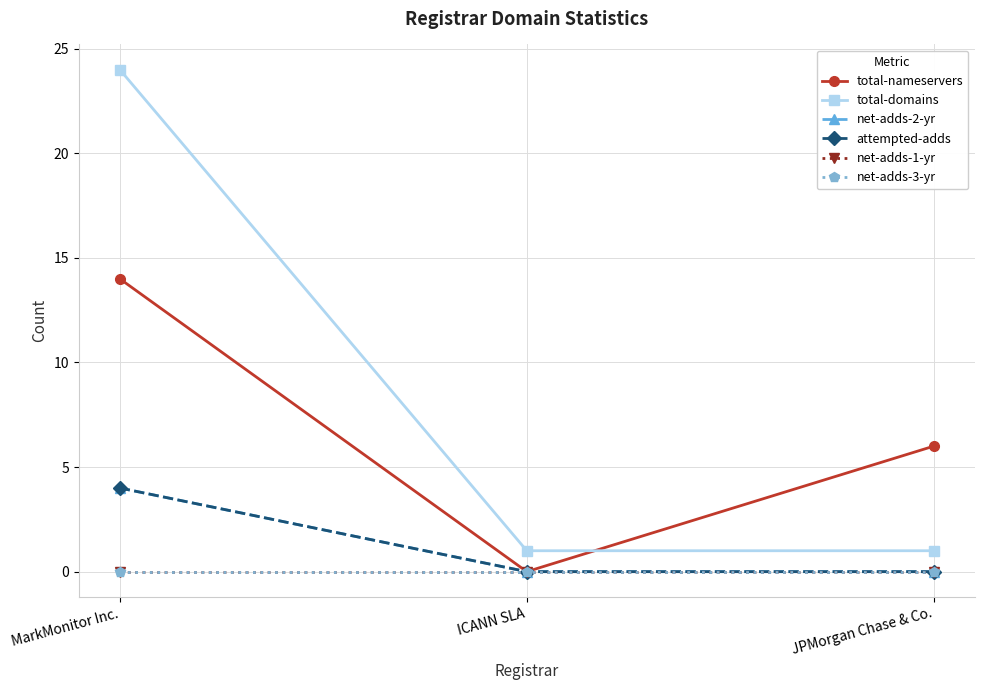

True or false: total-nameservers has a value of 6 at JPMorgan Chase & Co..

True